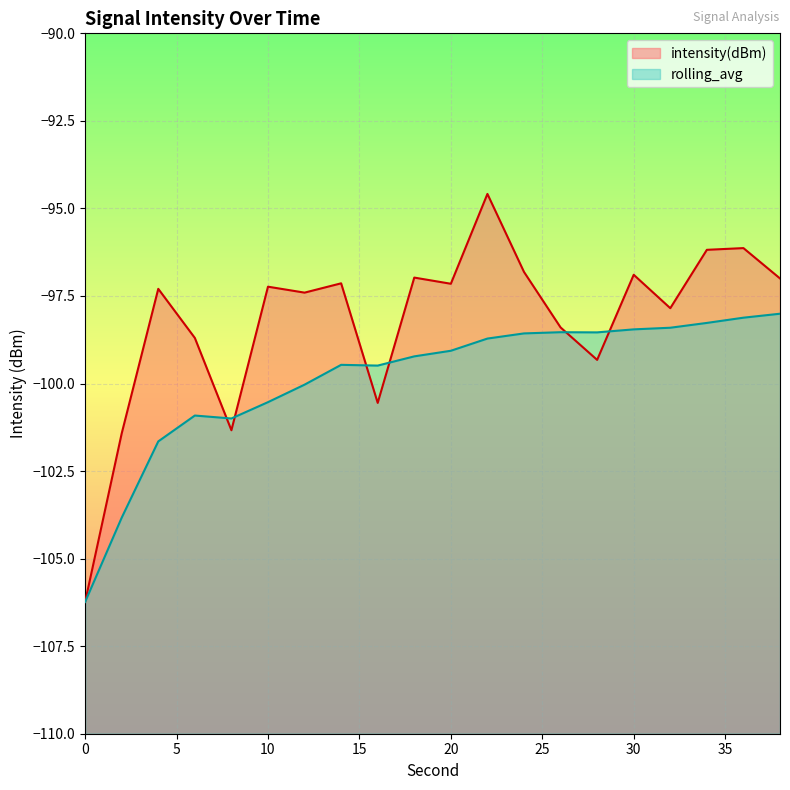

Where is rolling_avg nearest to the value -102?

4